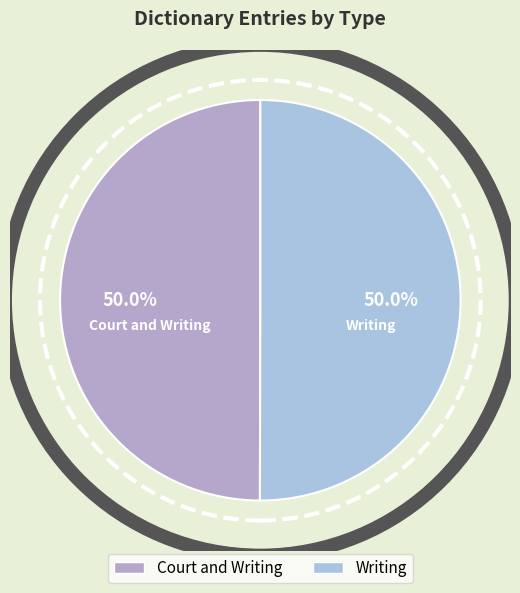

To the nearest percent, what percentage of the pie is Court and Writing?

50%